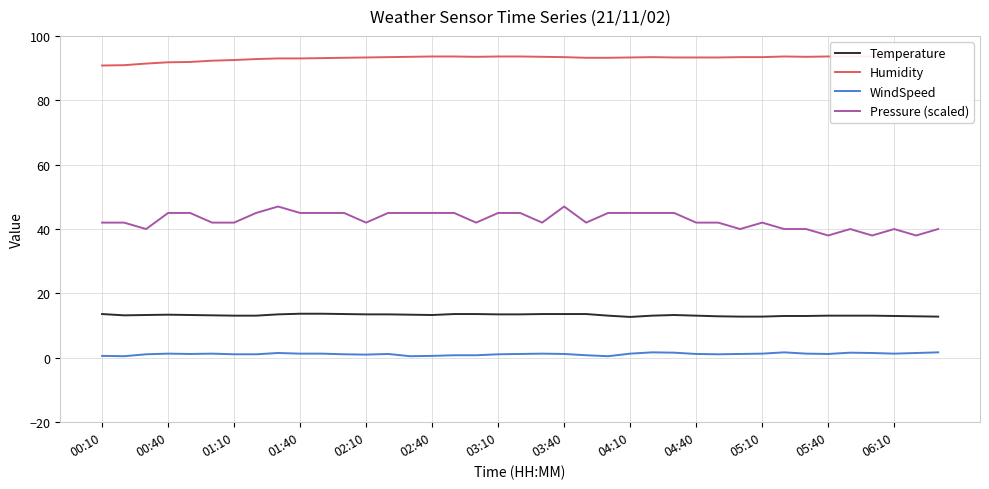

How many data points in Humidity are less than 93?

8